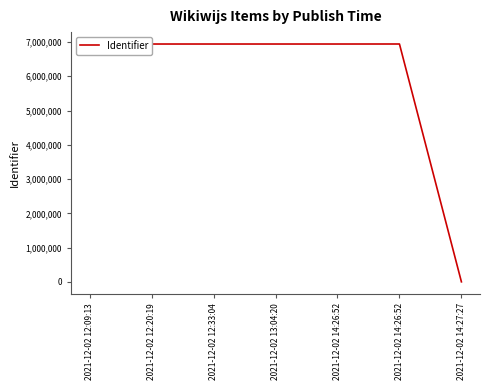

Which category has the highest value across all series?

2021-12-02 14:26:52